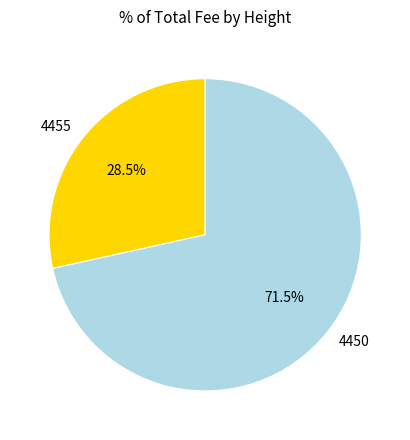

To the nearest percent, what is the difference between the largest and smallest slice percentages?

43%